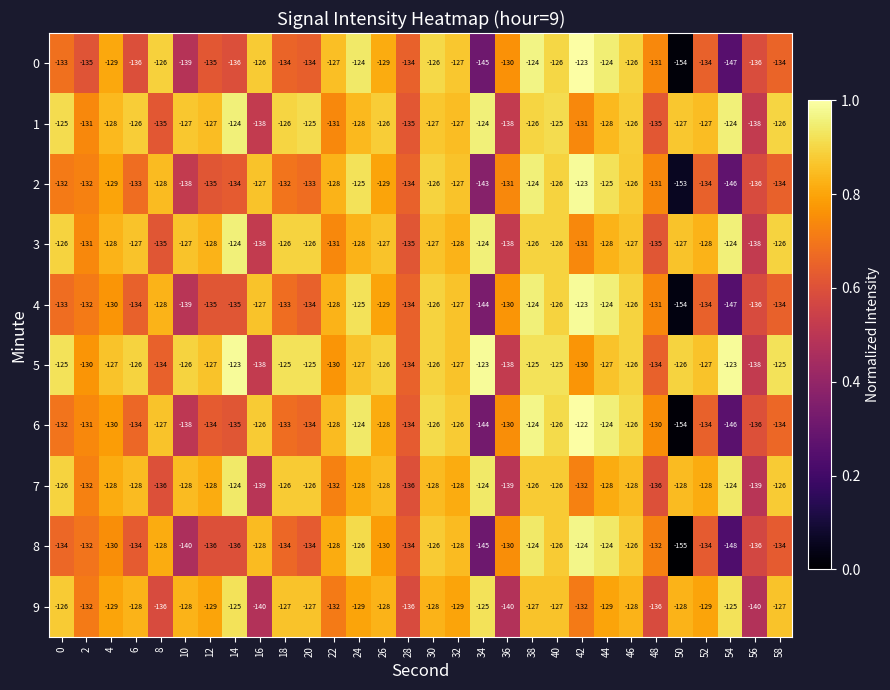

Is the value of 5 at 6 greater than the value of 7 at 44?

Yes